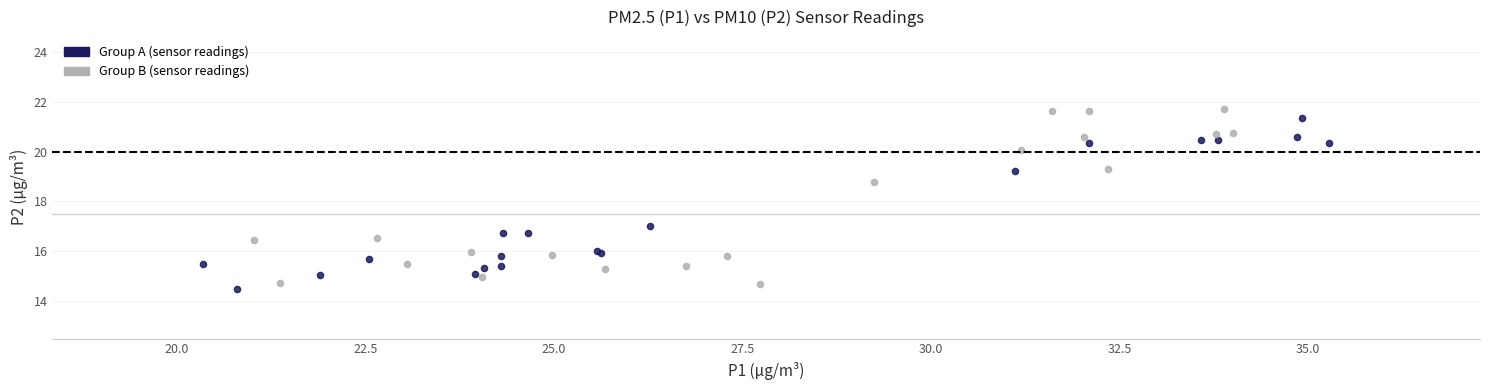

Which series has the widest spread of Y values?

Group B (sensor readings)